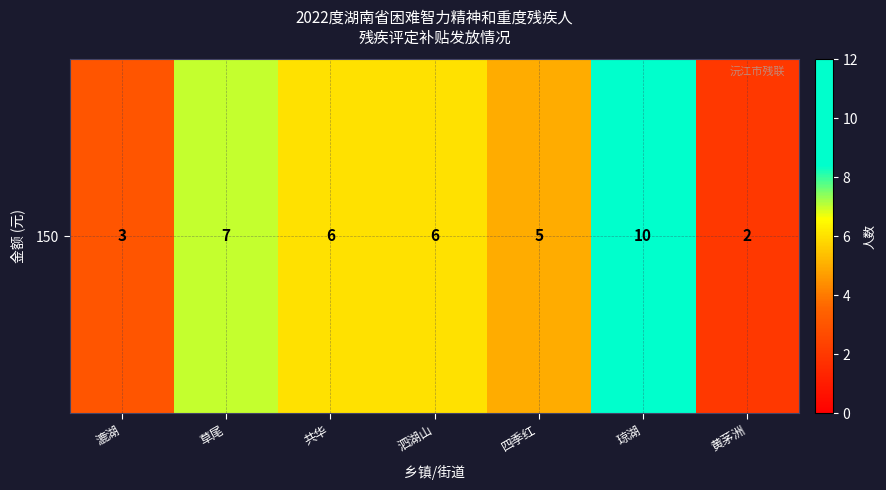

Where is the data nearest to the value 6?

共华